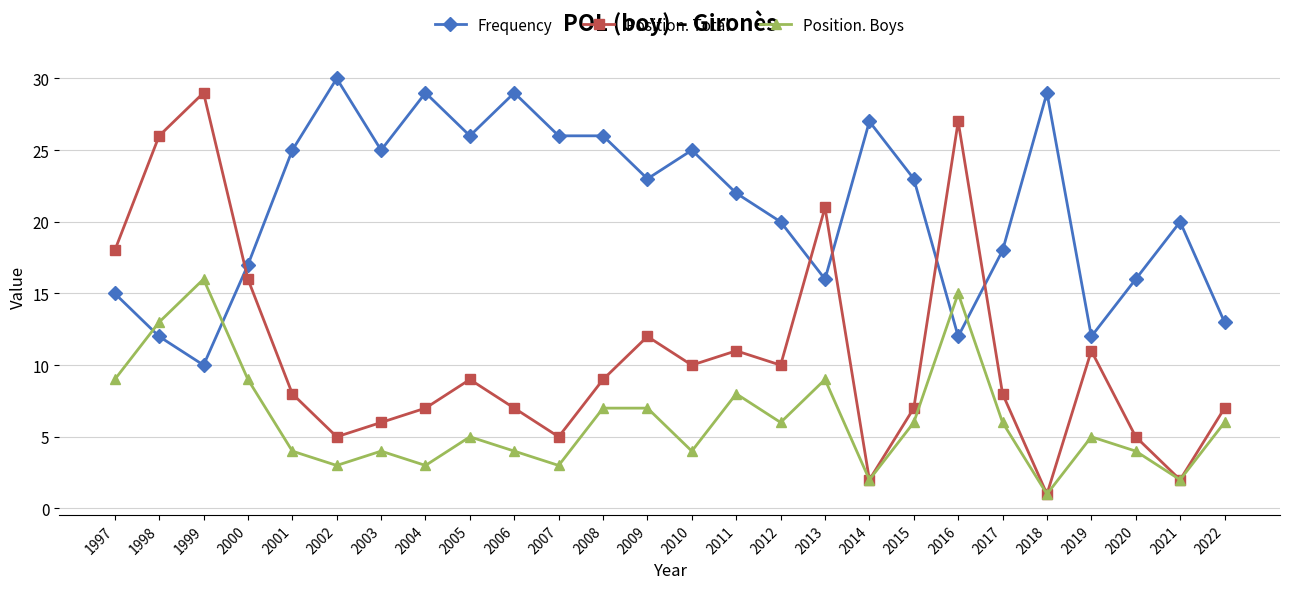

True or false: Position. Boys has a value of 3 at 2004.

True